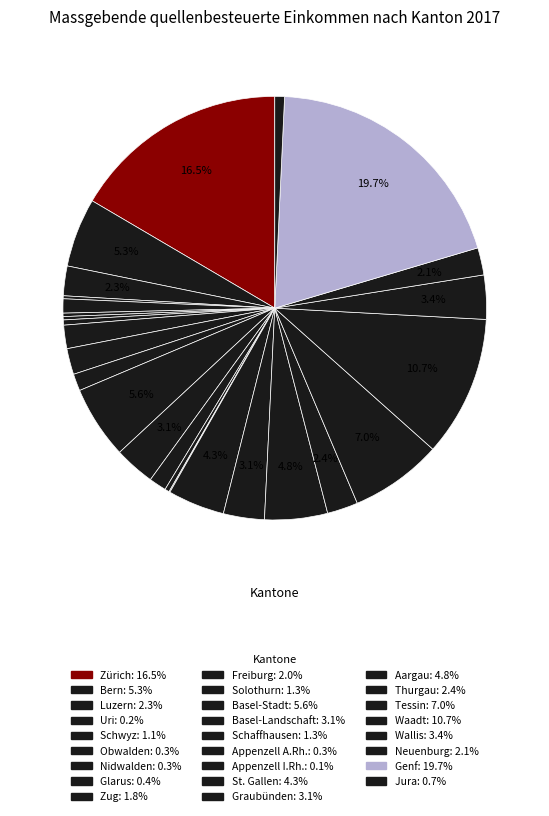

To the nearest percent, what is the combined percentage of Basel-Stadt and Freiburg?

8%